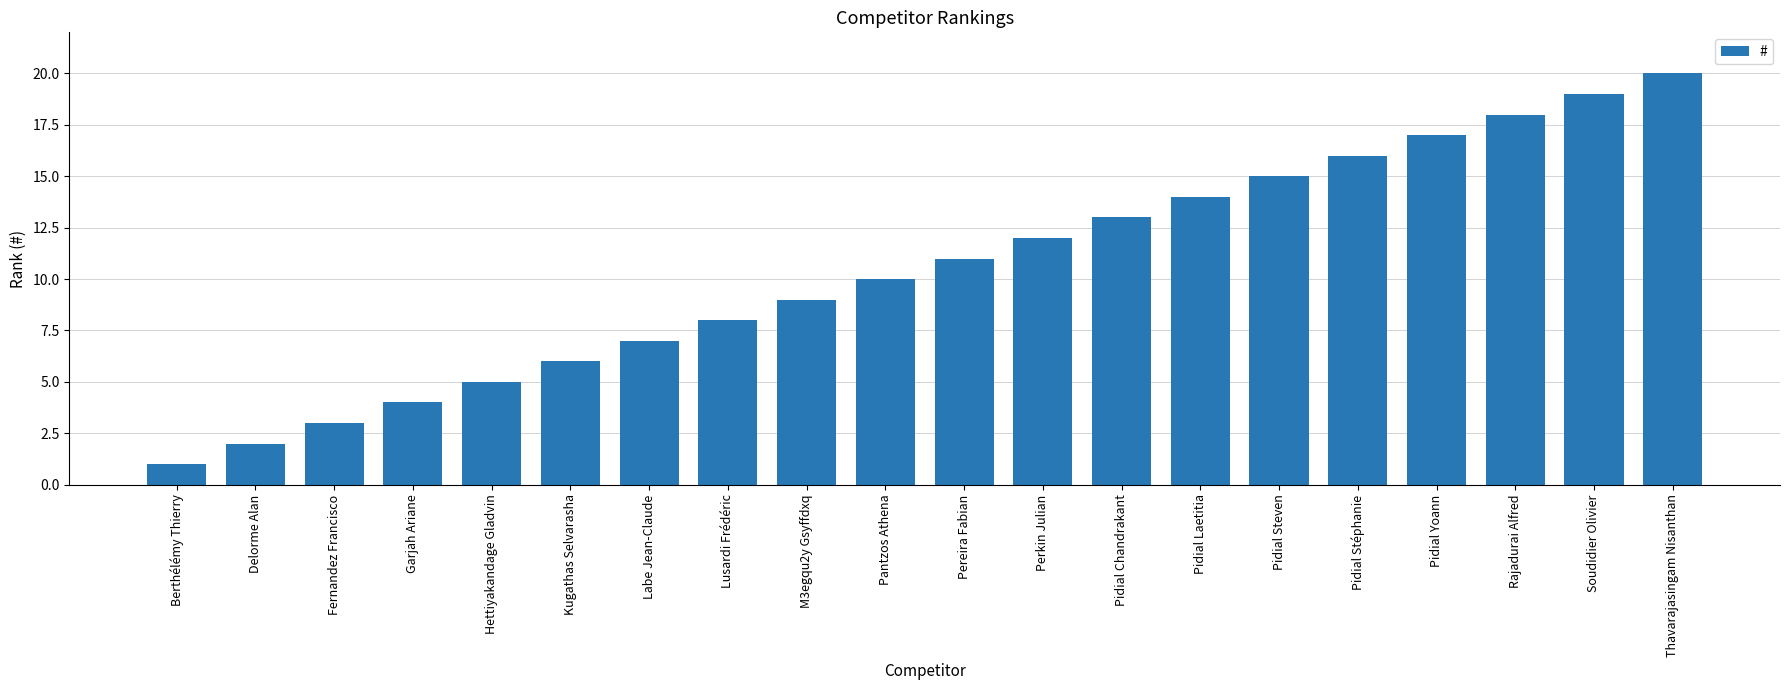

What is the minimum value shown in the chart?

1